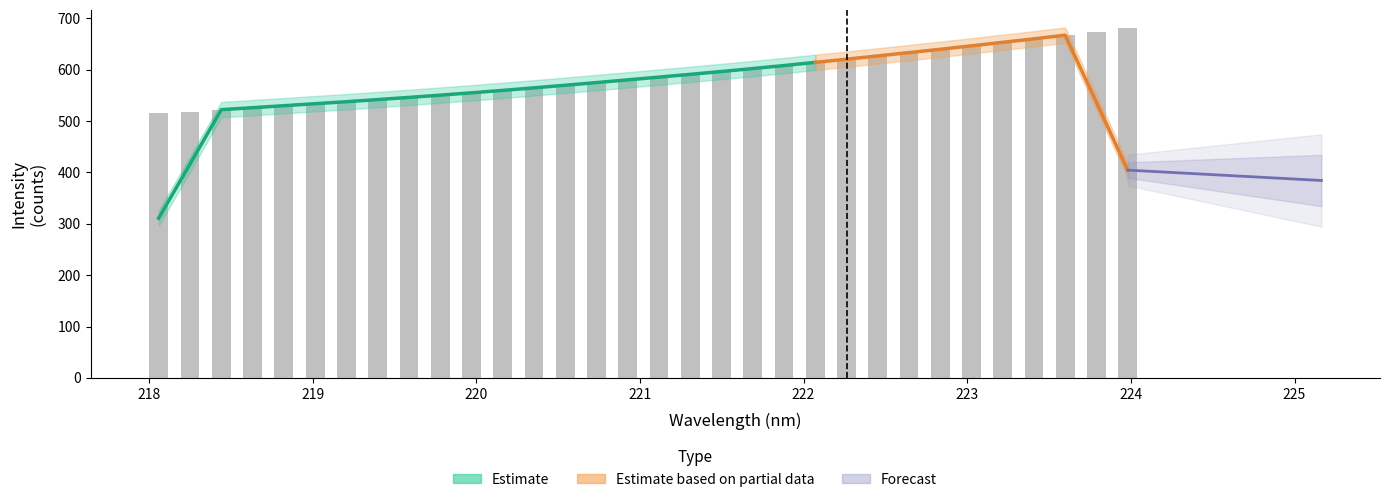

What is the sum of all values?

18823.5